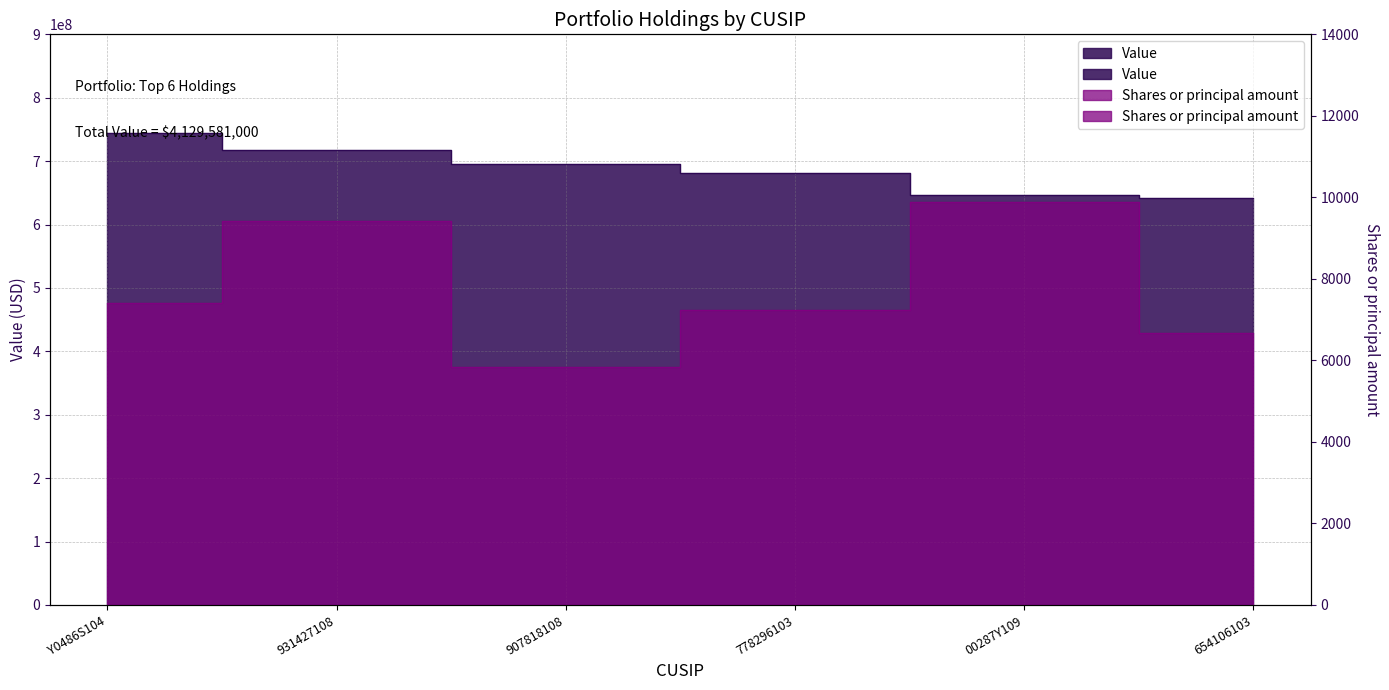

Reading left to right, transcribe all the data shown in this chart.

Value: 744869000	718337000	695719000	681500000	646874000	642282000
Shares or principal amount: 7405	9427	5840	7230	9885	6680